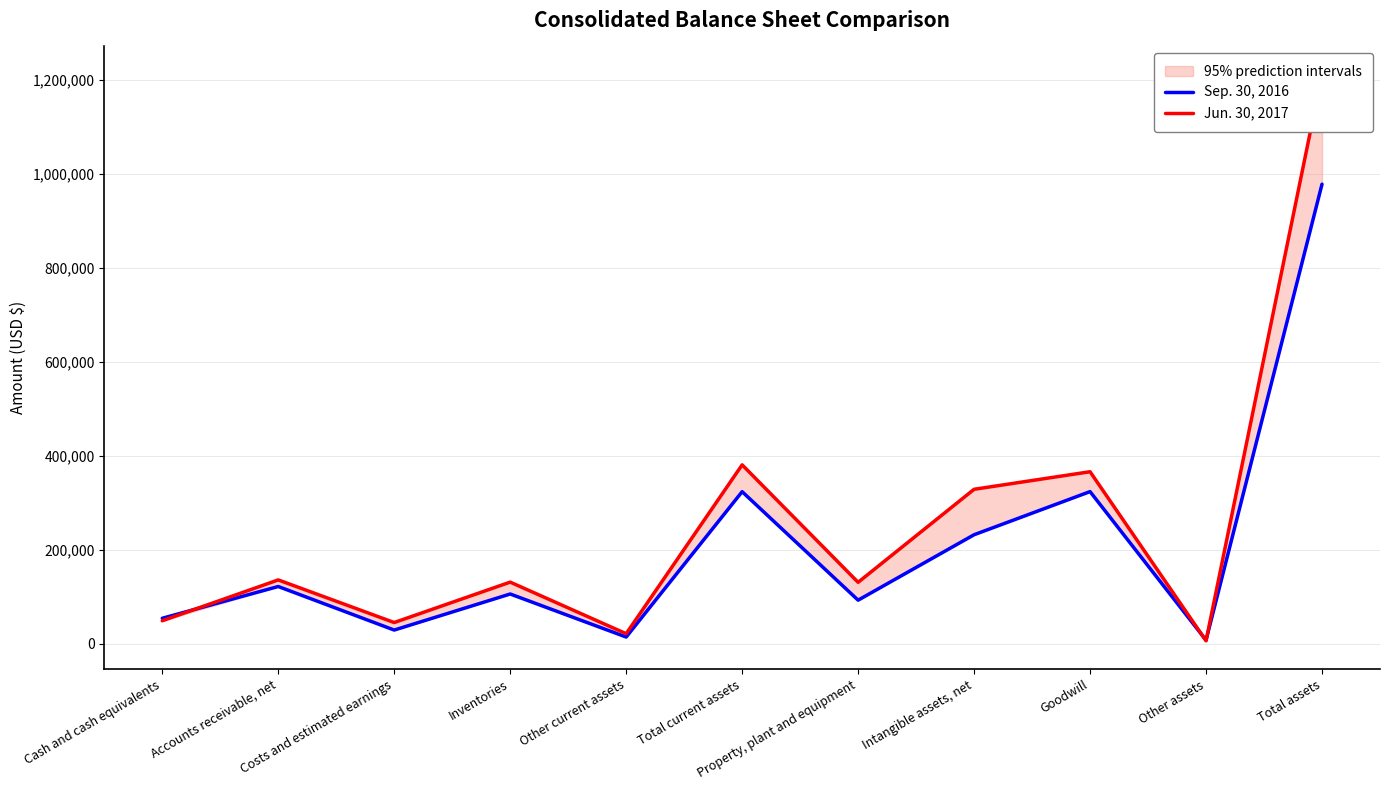

What is the difference between the Sep. 30, 2016 values at Intangible assets, net and Total current assets?

91724